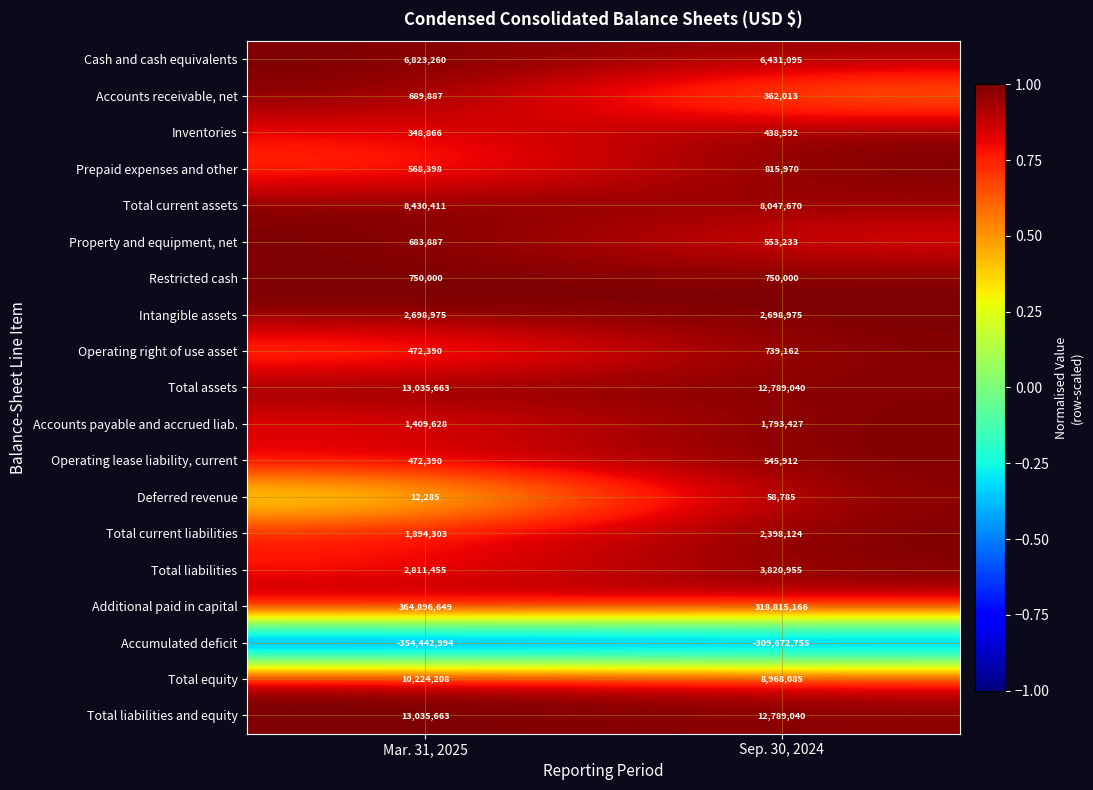

How many data points does each series have?

2